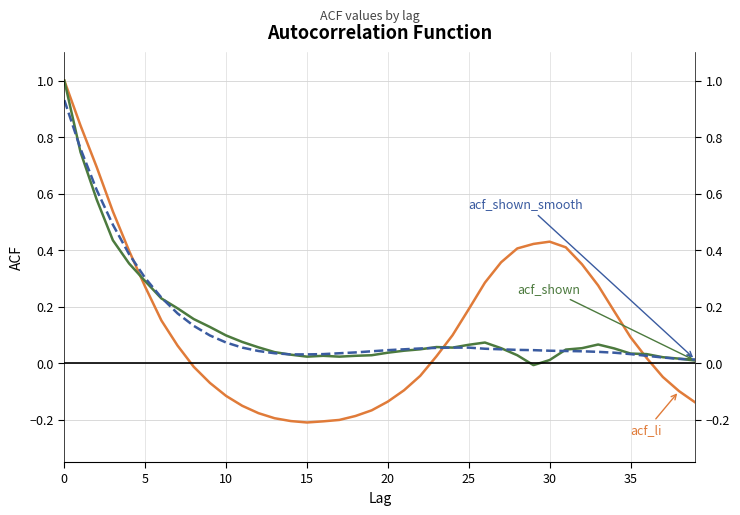

What is the maximum value shown in the chart?

1.0